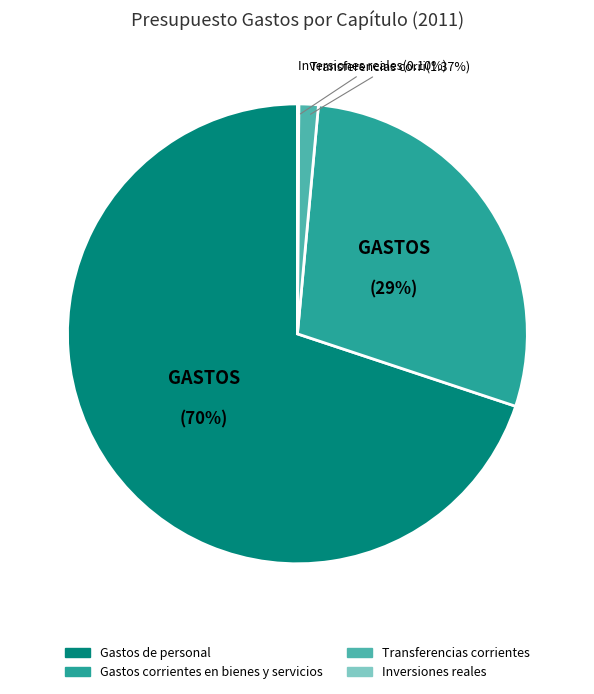

Is the sum of Transferencias corrientes and Gastos corrientes en bienes y servicios greater than half?

No